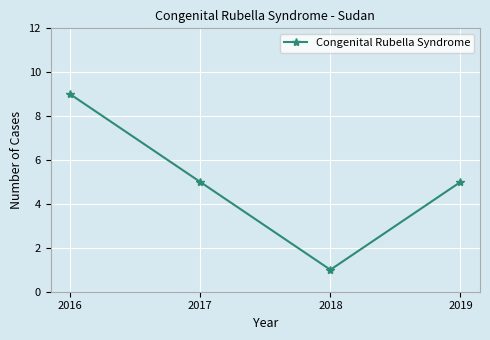

What is the smallest value displayed?

1